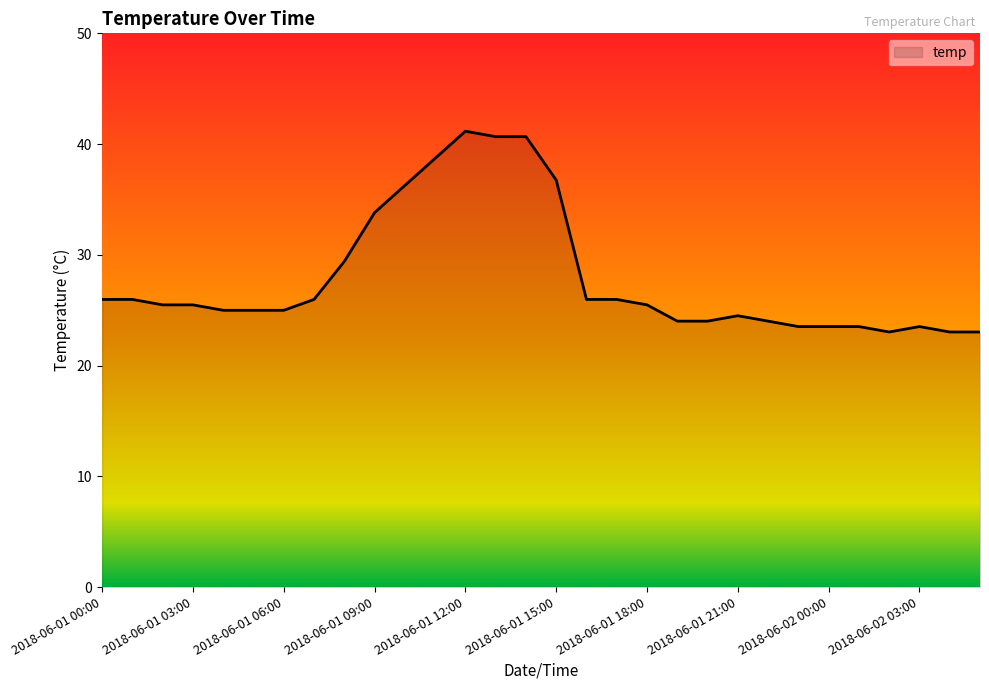

Reading left to right, extract all data points from this chart.

26.0	26.0	25.5	25.5	25.0	25.0	25.0	26.0	29.4	33.8	36.3	38.7	41.2	40.7	40.7	36.8	26.0	26.0	25.5	24.0	24.0	24.5	24.0	23.5	23.5	23.5	23.0	23.5	23.0	23.0